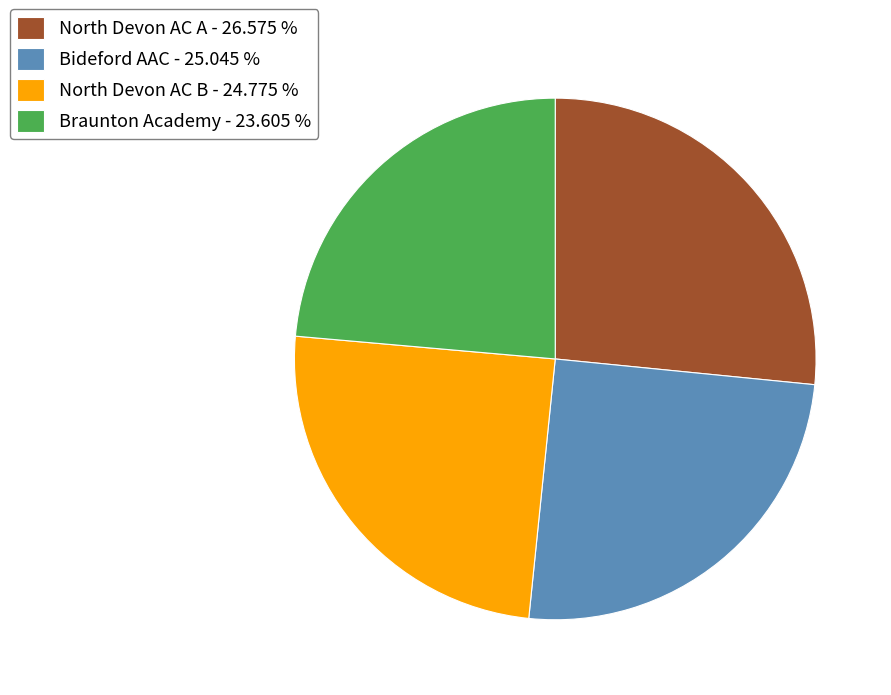

True or false: Braunton Academy accounts for 24% of the total.

True